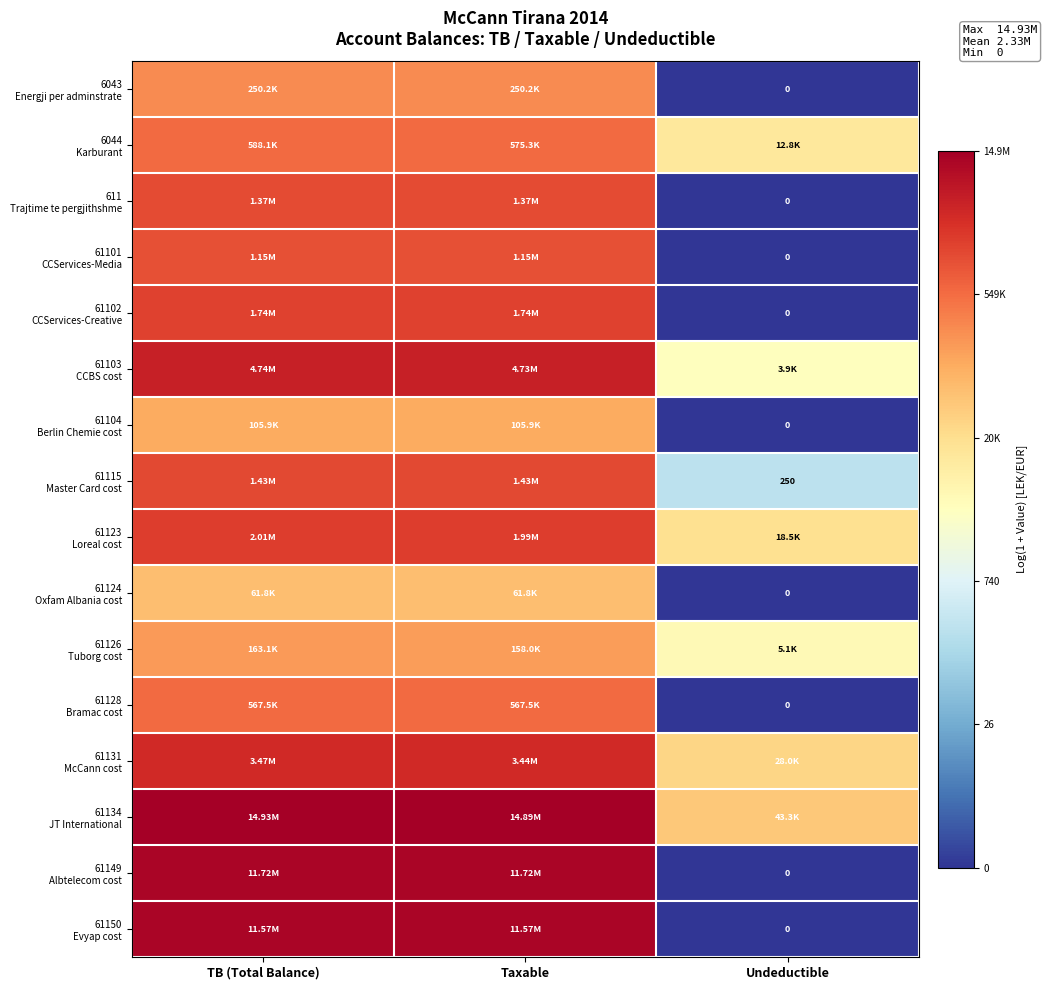

Is the value of 61104 Berlin Chemie cost at Taxable greater than the value of 61134 JT International at Taxable?

No